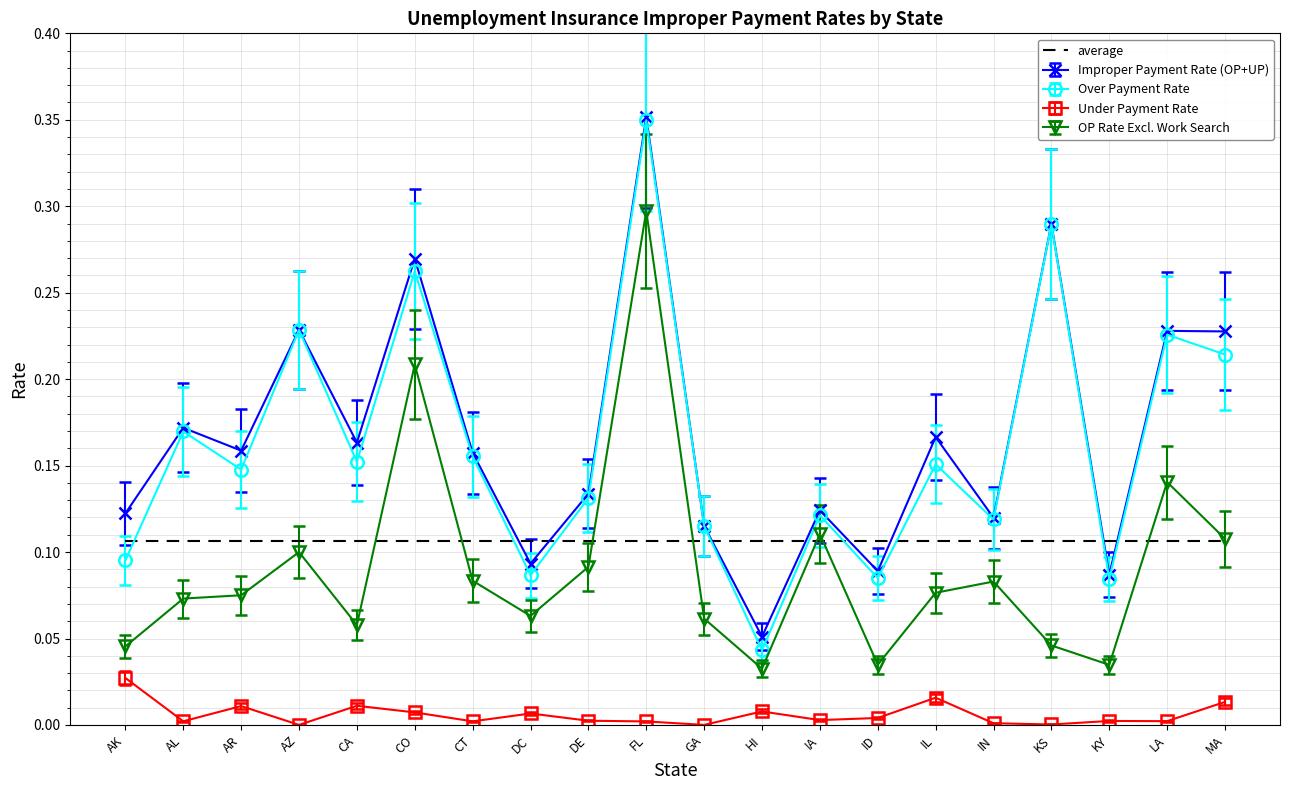

The Improper Payment Rate (OP+UP) series shows 0.1 at KS. True or false?

False